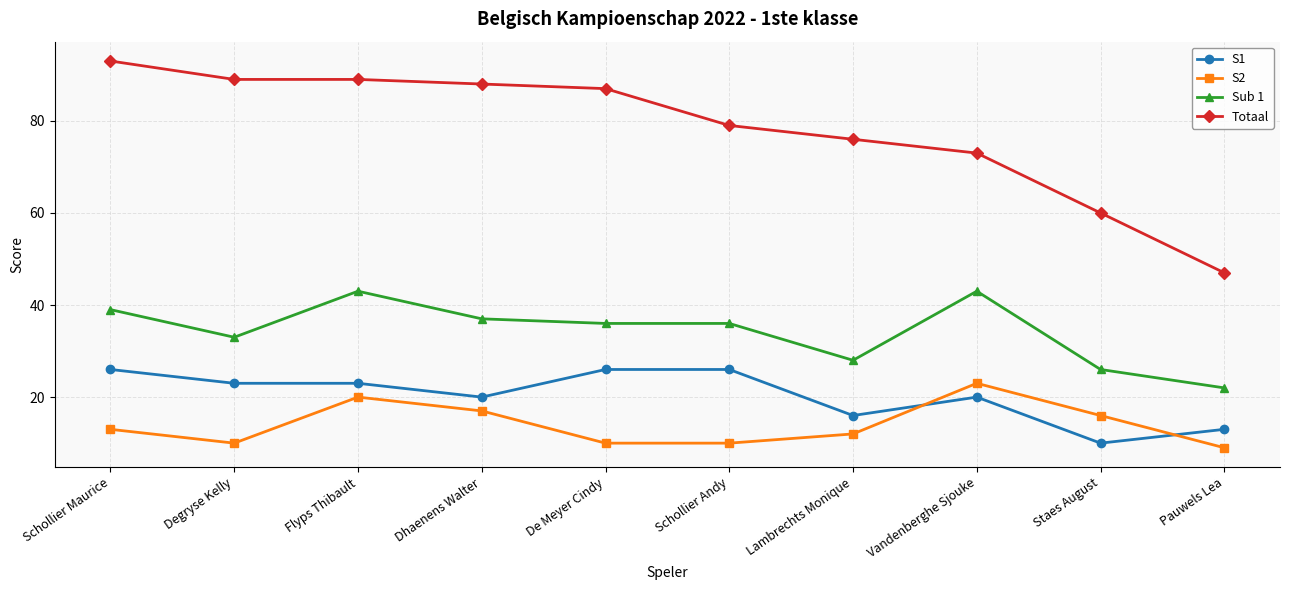

Which label corresponds to the largest value in the chart?

Schollier Maurice